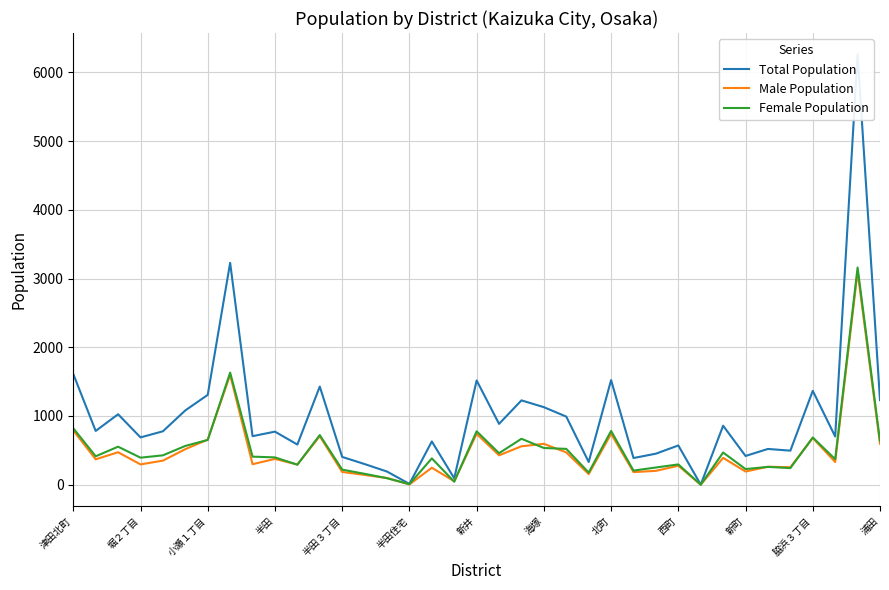

At which category is the sum across all series the highest?

35